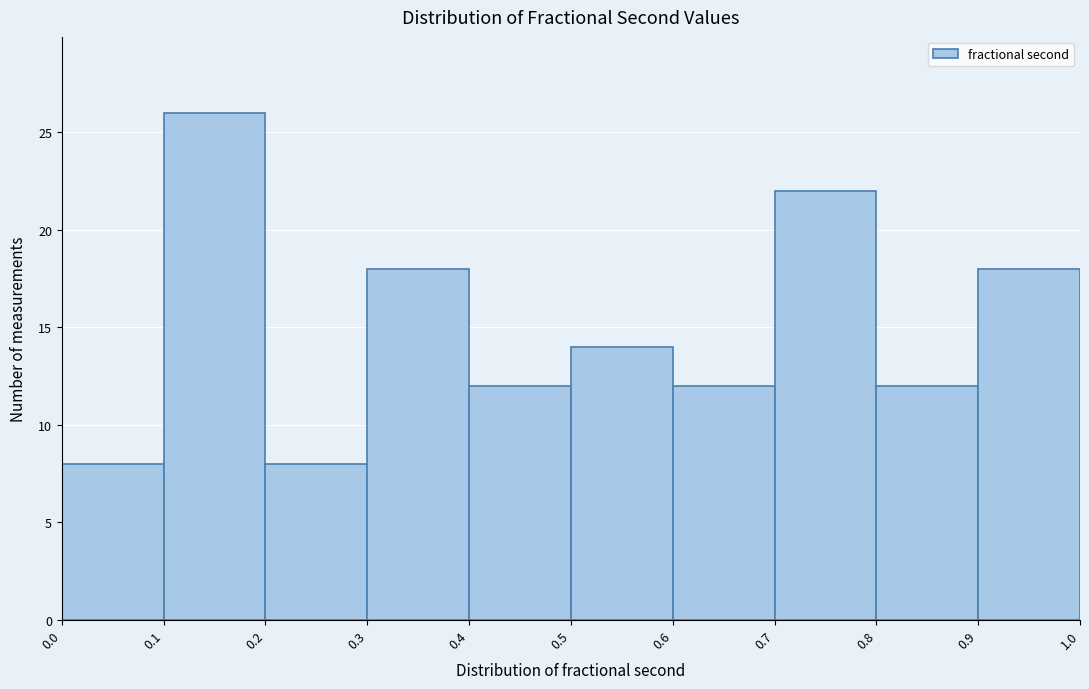

Reading left to right, list every bar in this chart as the range it spans on the x-axis followed by its height. The values are not printed on the chart, so give them approximately, as read against the axis.

0.0 to 0.1: 8
0.1 to 0.2: 26
0.2 to 0.3: 8
0.3 to 0.4: 18
0.4 to 0.5: 12
0.5 to 0.6: 14
0.6 to 0.7: 12
0.7 to 0.8: 22
0.8 to 0.9: 12
0.9 to 1.0: 18